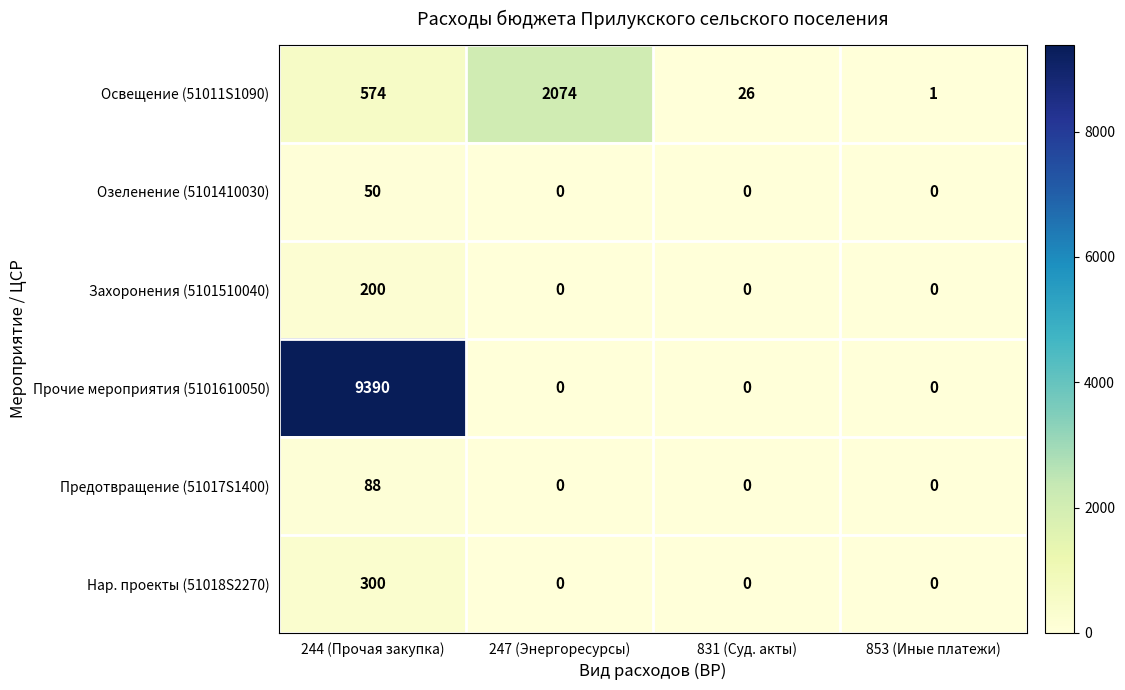

List the series in order of their peak value, lowest first.

Озеленение (5101410030), Предотвращение (51017S1400), Захоронения (5101510040), Нар. проекты (51018S2270), Освещение (51011S1090), Прочие мероприятия (5101610050)